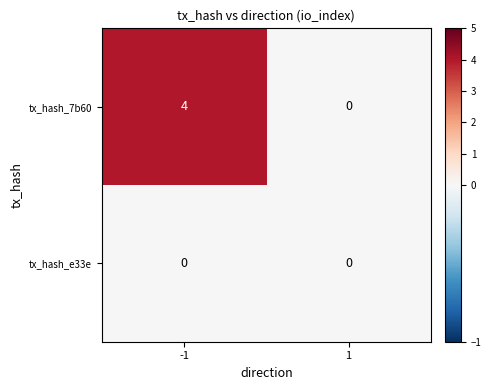

Which series has the largest total across all categories?

tx_hash_7b60